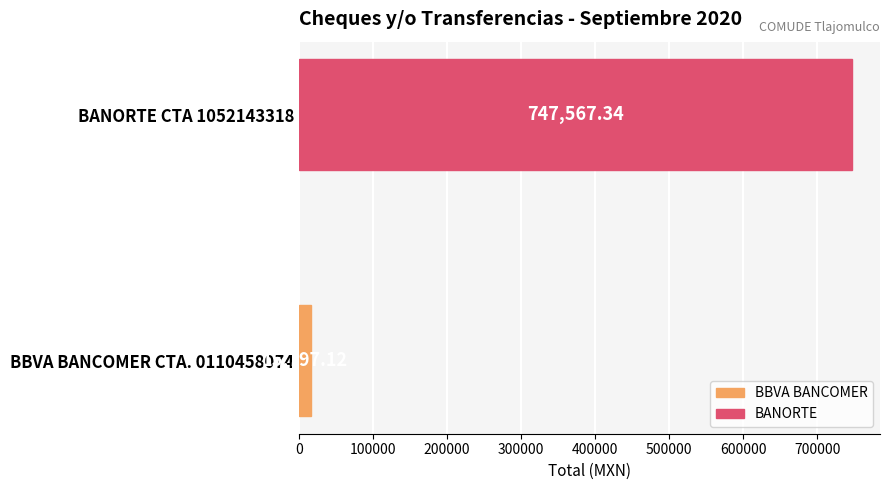

Count the number of data series in this chart.

1